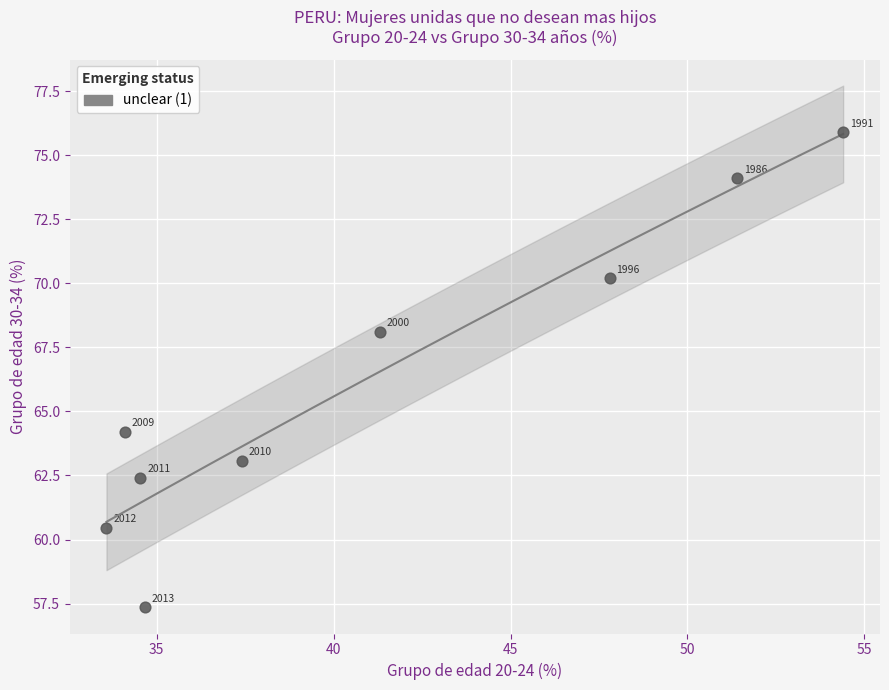

What is the range of X values (max minus min)?

20.8